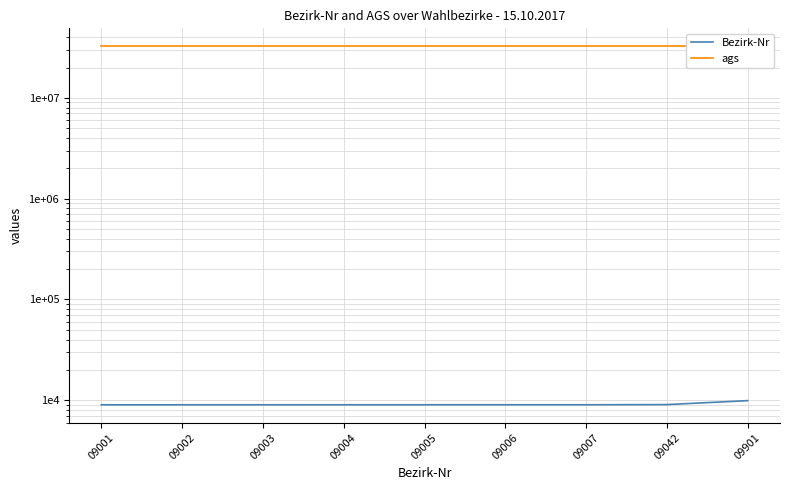

Rank the series by their average value, from highest to lowest.

ags, Bezirk-Nr